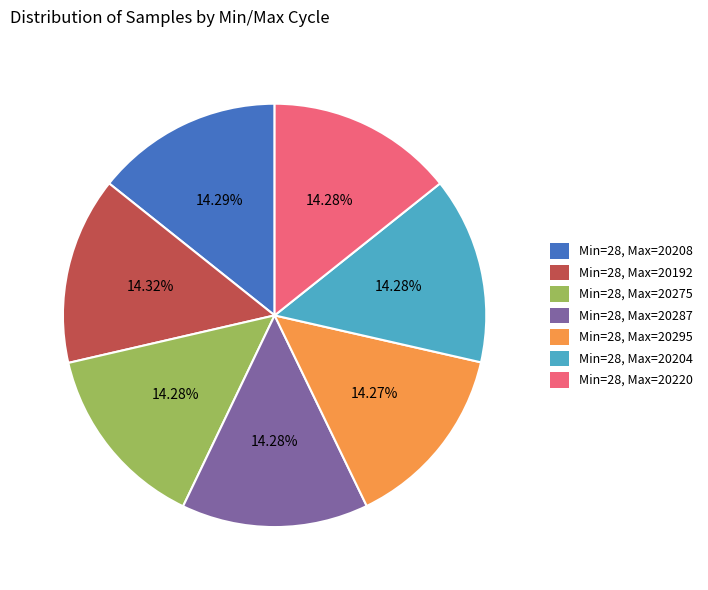

How many segments does this pie chart have?

7